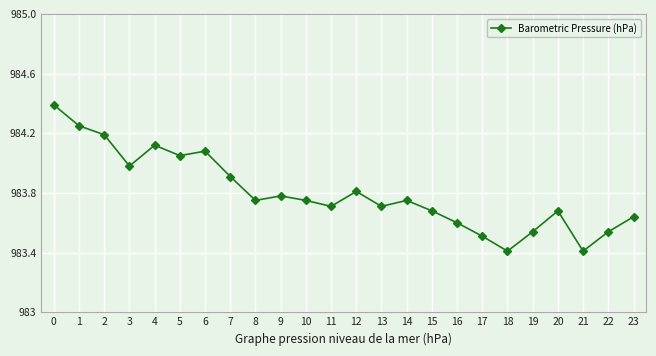

Does the chart display data point markers on the line(s)?

Yes